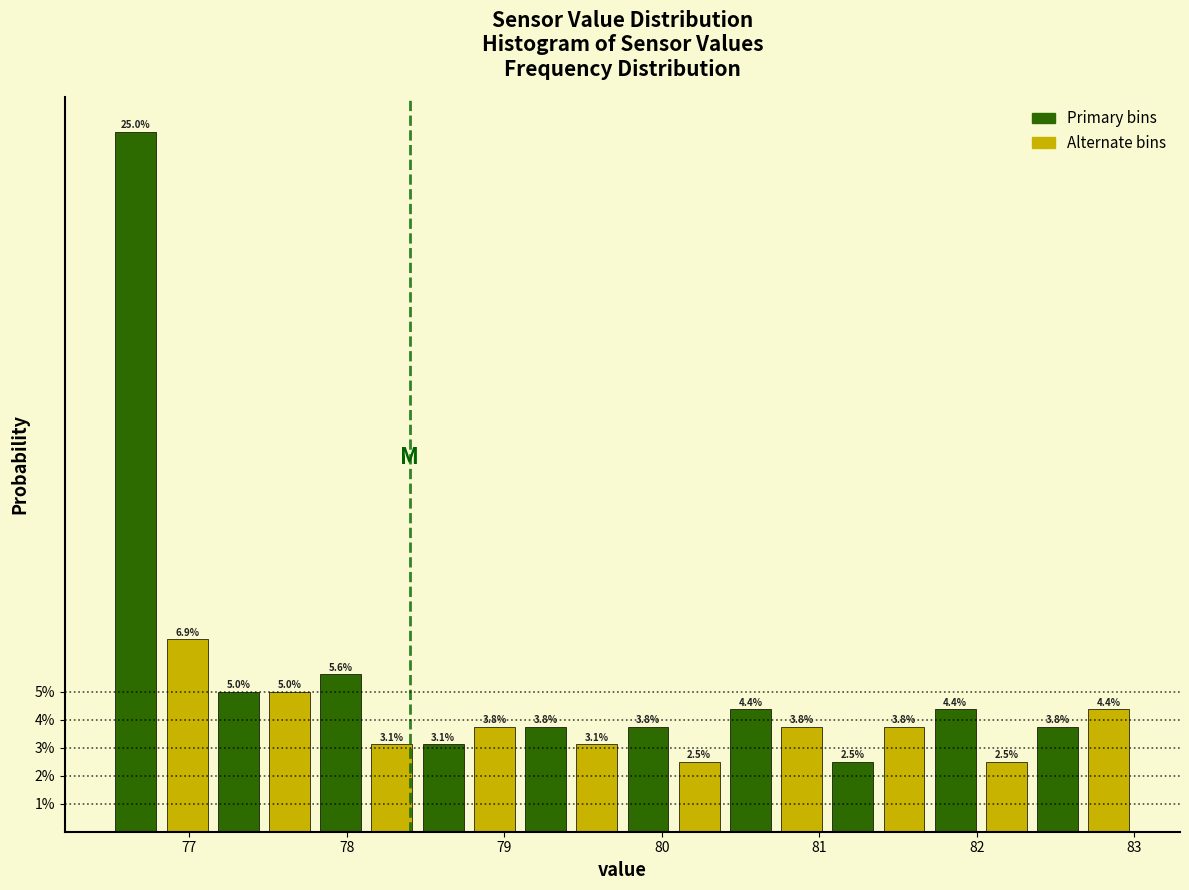

Read against the x-axis, roughly where is the centre of the tallest bar?

76.7